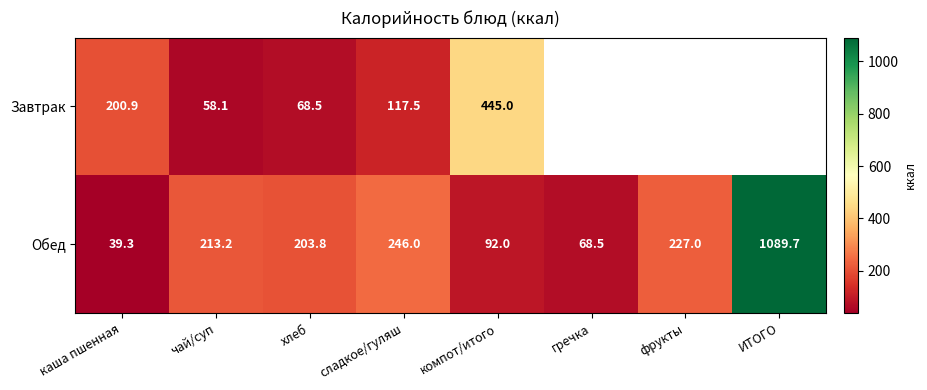

Rank the series at компот/итого from lowest to highest value.

Обед, Завтрак